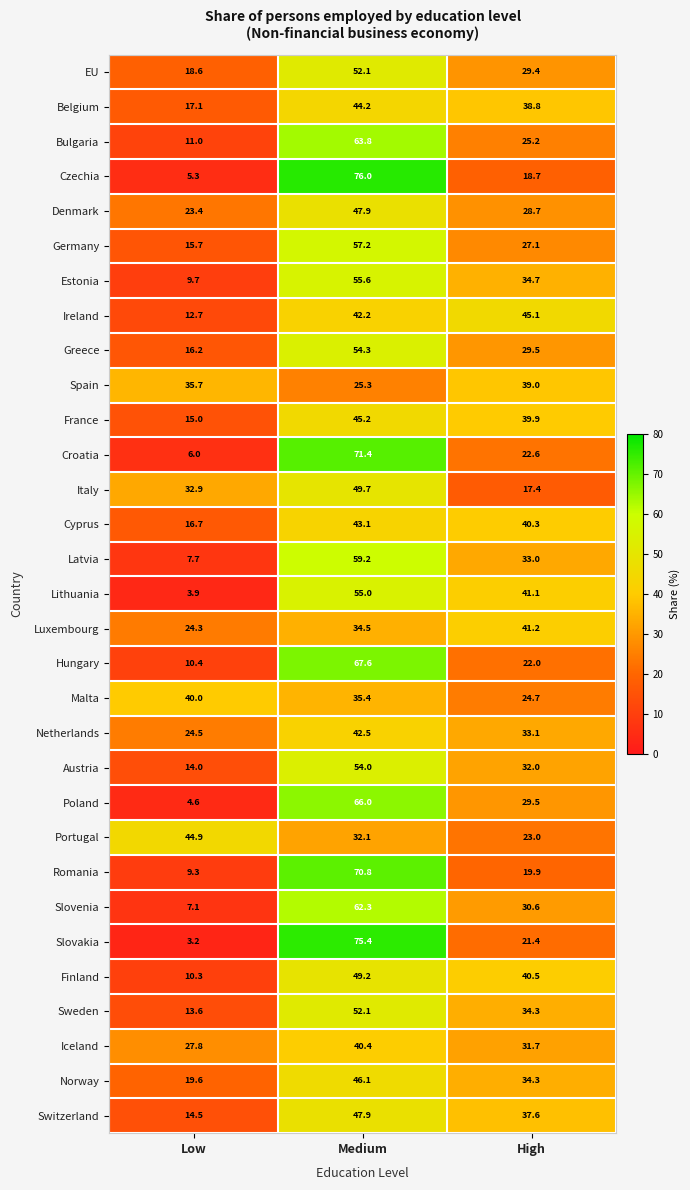

What is the average value of the Finland series?

33.3